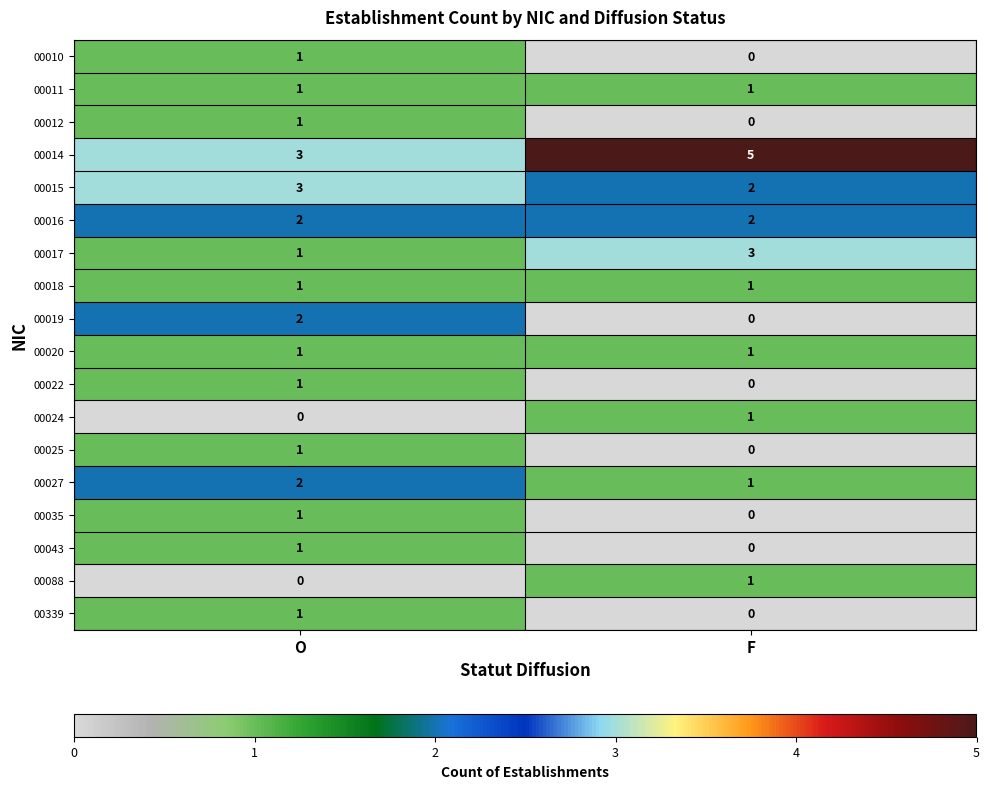

Is it true that 00024 equals 0 at F?

False